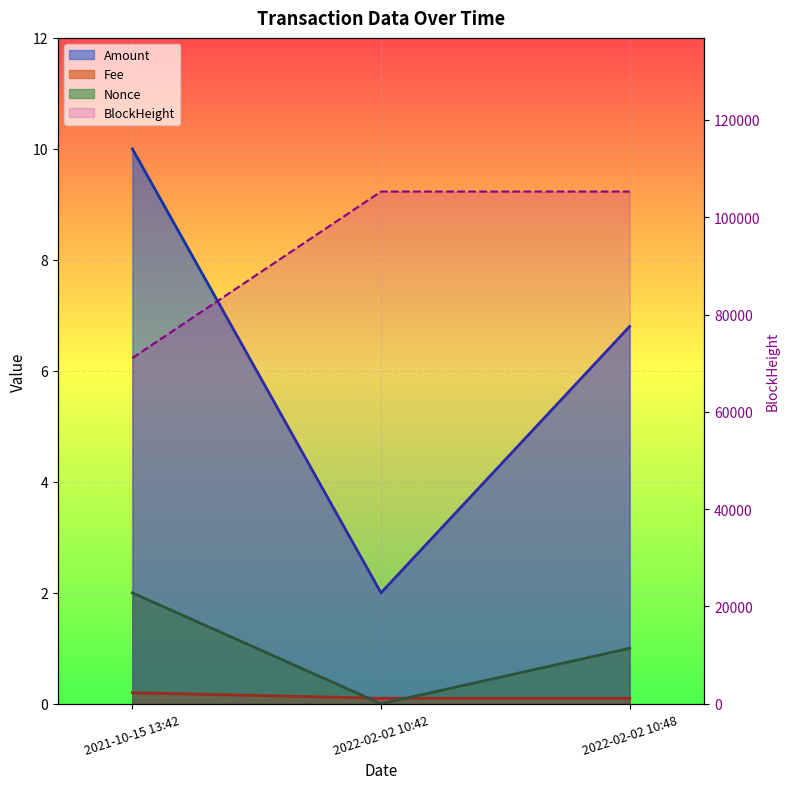

What is the lowest value of the Amount series?

2.0